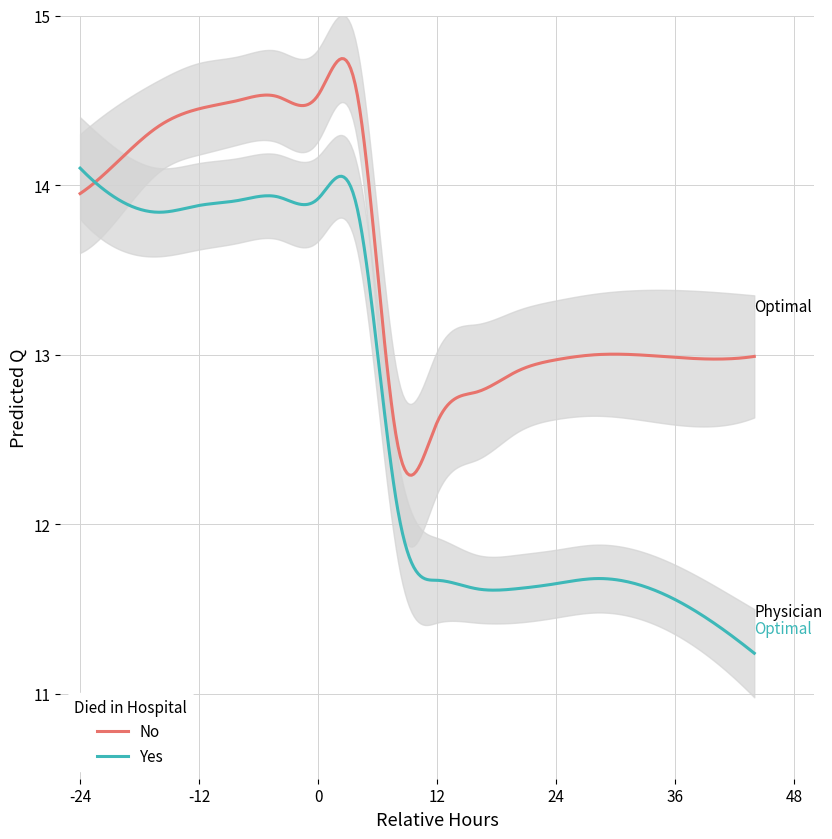

How many categories are shown in the chart?

16